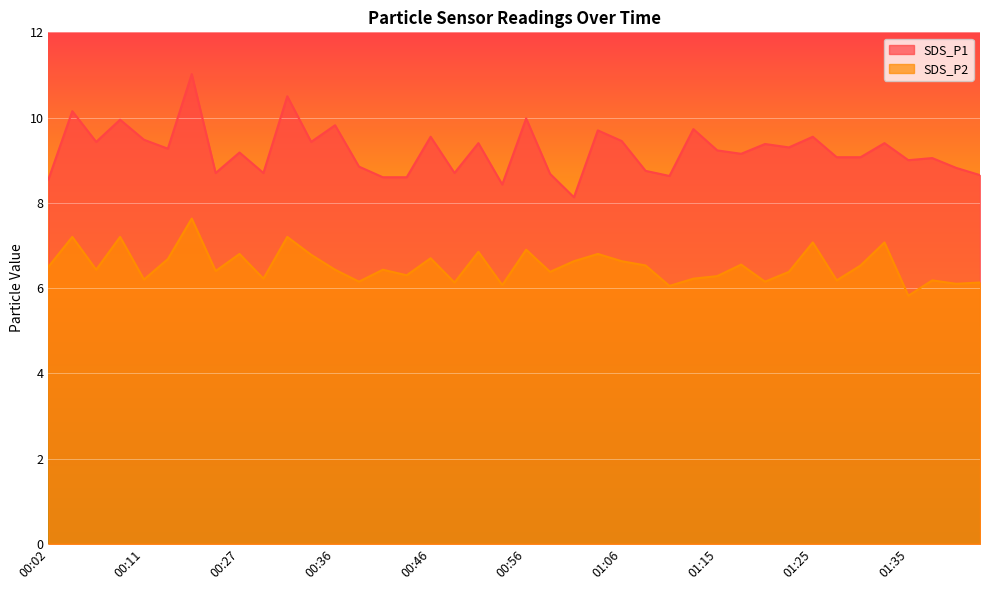

What is the difference between the highest and lowest values at 00:56?

3.1